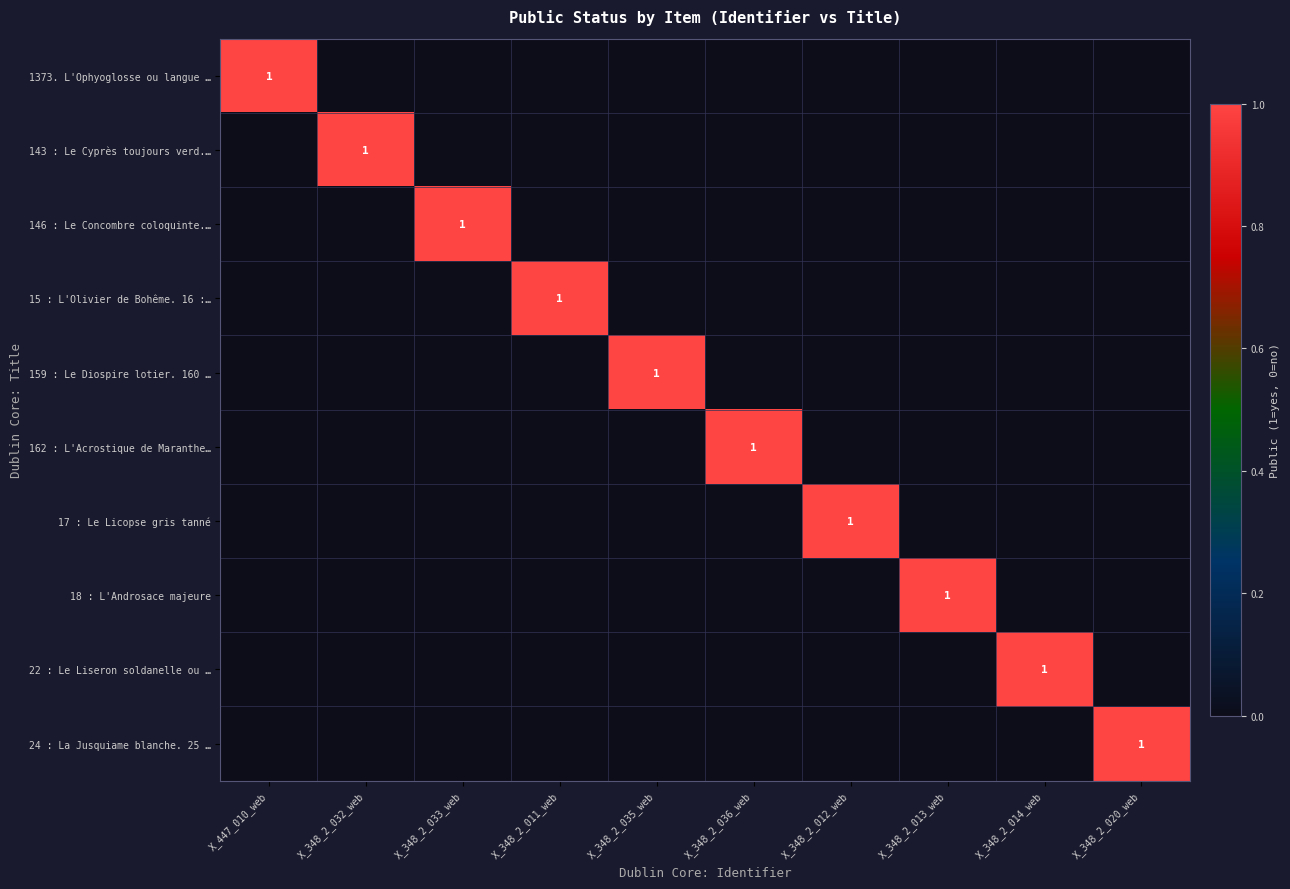

True or false: 159 : Le Diospire lotier. 160 … has a value of 2 at X_348_2_035_web.

False